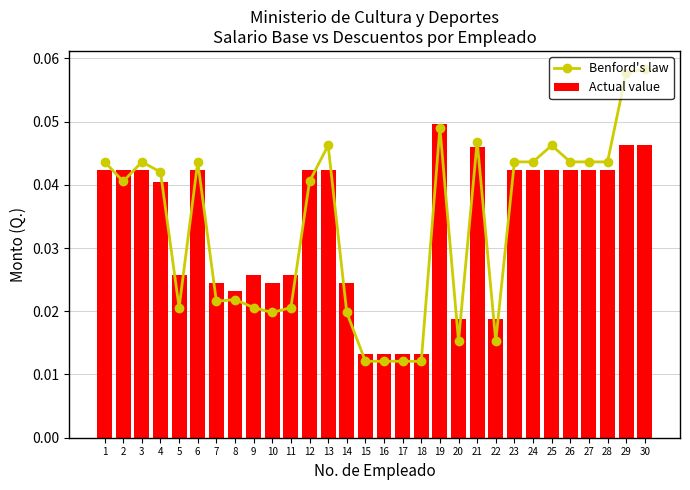

True or false: Actual value has a value of 0.0 at 5.

False